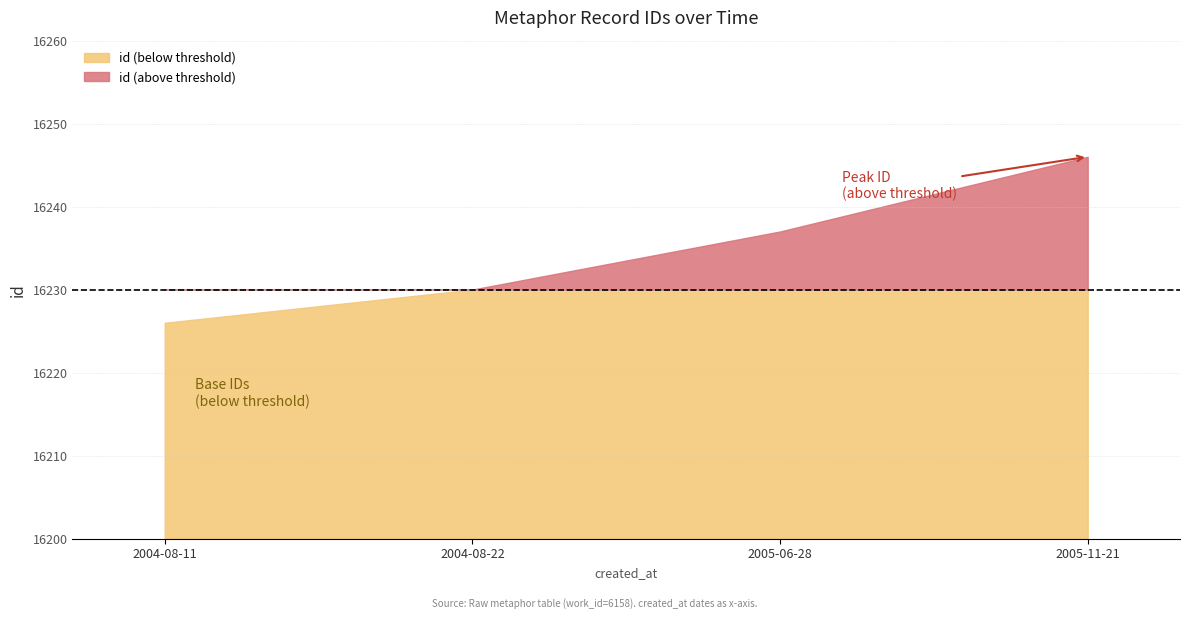

How many data points does each series have?

4